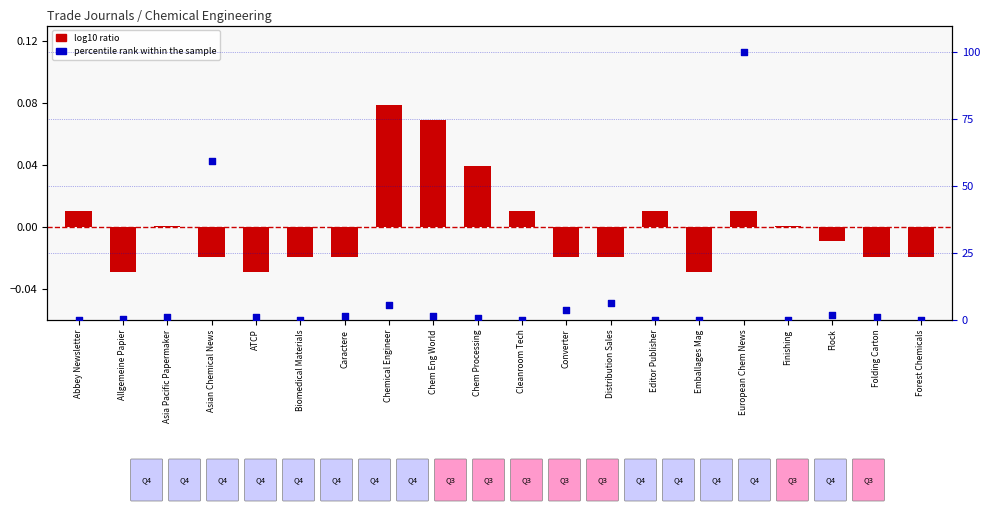

At how many categories does at least one series exceed 9?

2